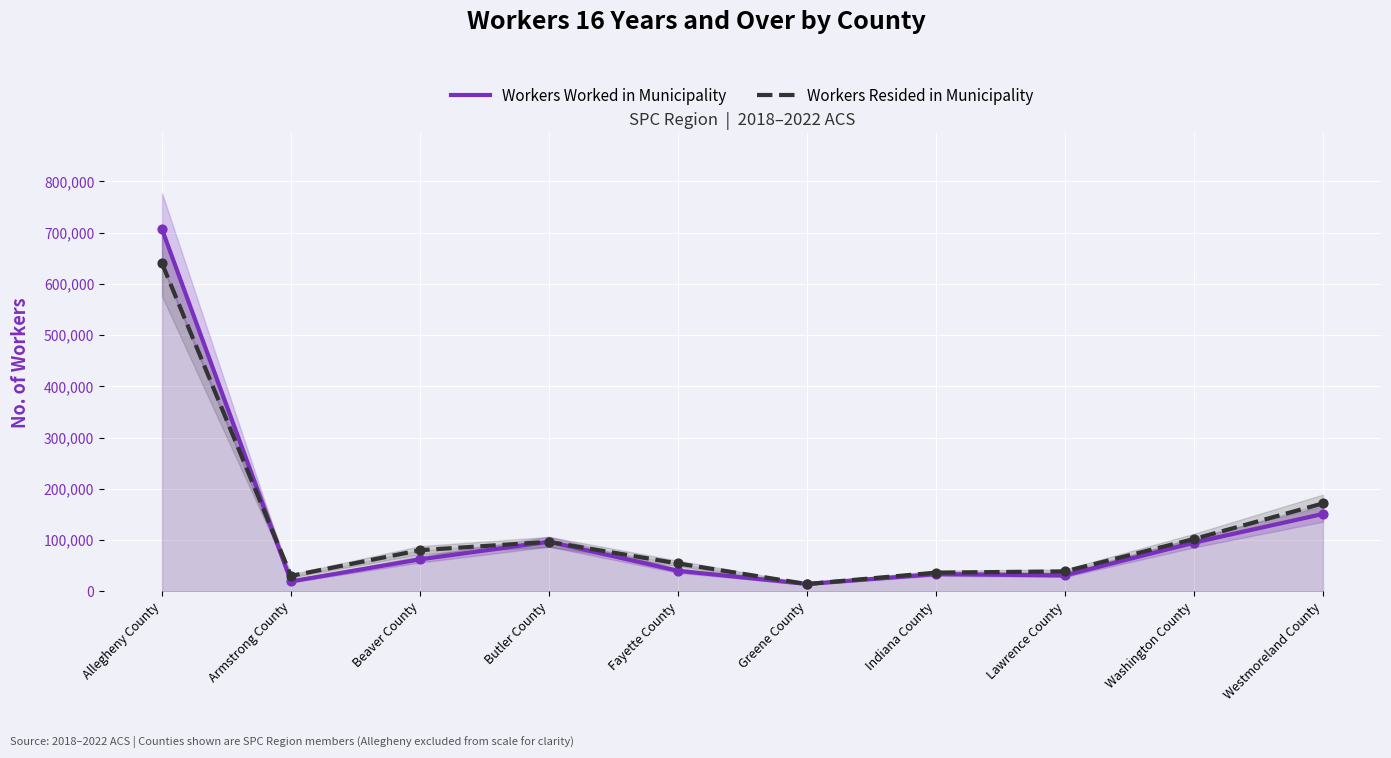

What are all the series names shown in the legend?

Workers Worked in Municipality, Workers Resided in Municipality